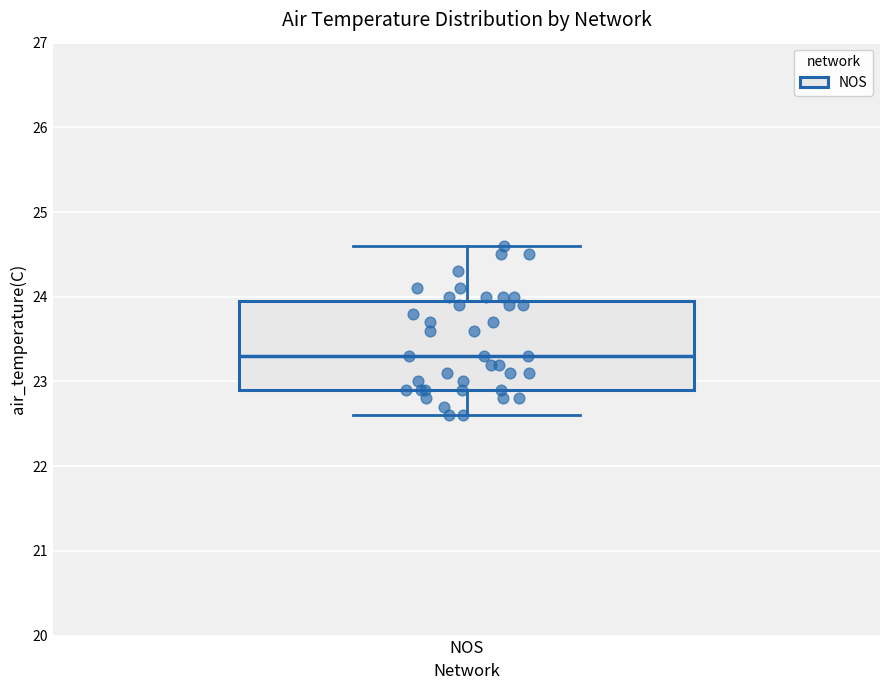

Transcribe this box plot: give where the median line is, the range the box spans, and where the two whiskers end, as read against the y-axis. The values are not printed on the chart, so give them approximately, as read against the axis.

median 23.3, box 22.9 to 24.0, whiskers 22.6 to 24.6